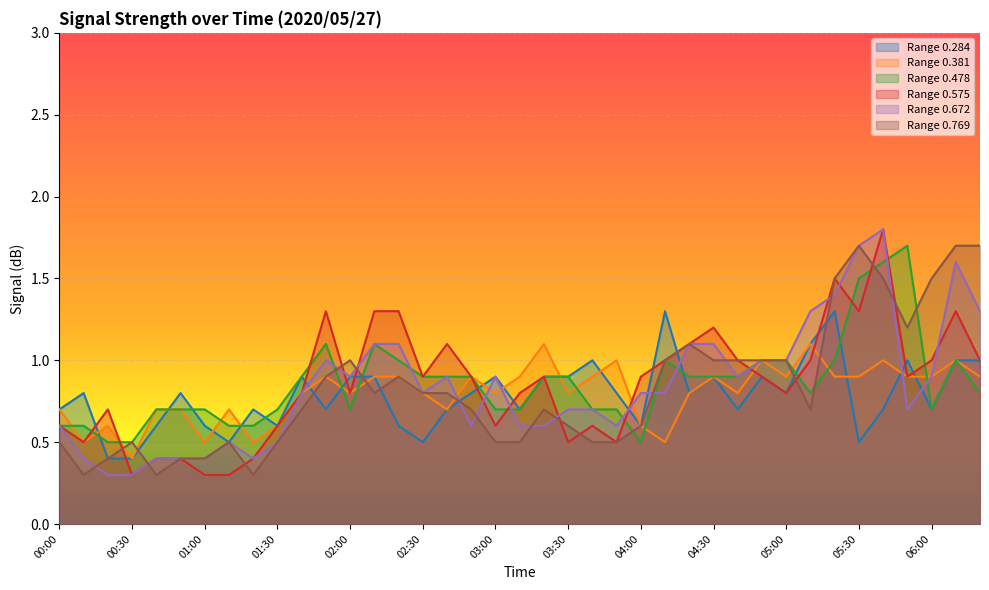

True or false: 0.478 has more than 0 points higher than both neighbors.

True